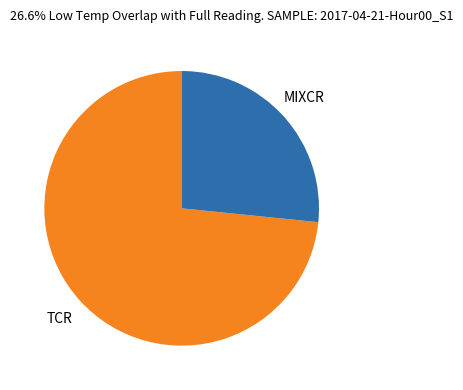

Is it true that TCR is 84% of the pie?

False